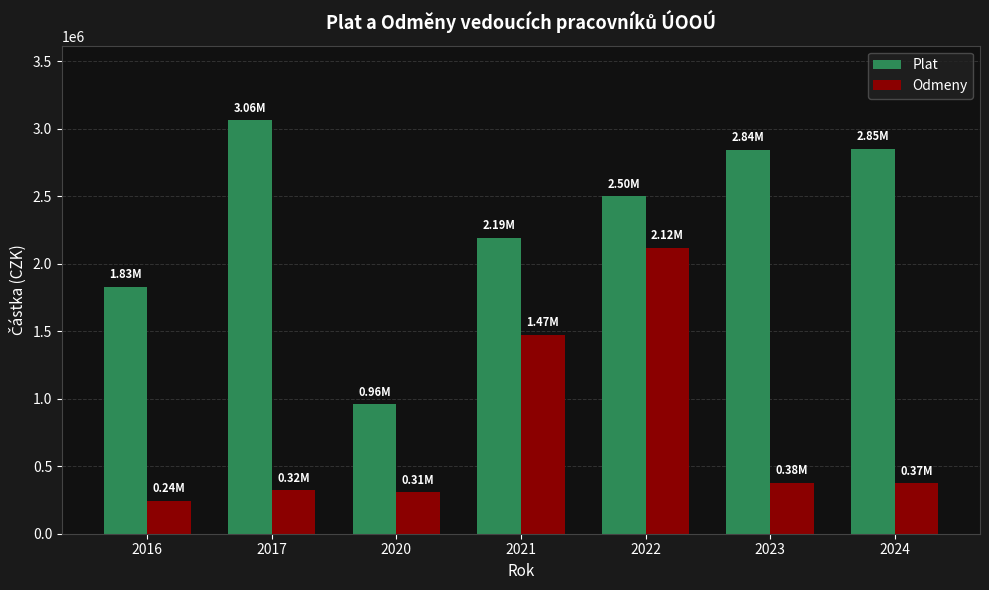

What is the maximum value shown in the chart?

3062460